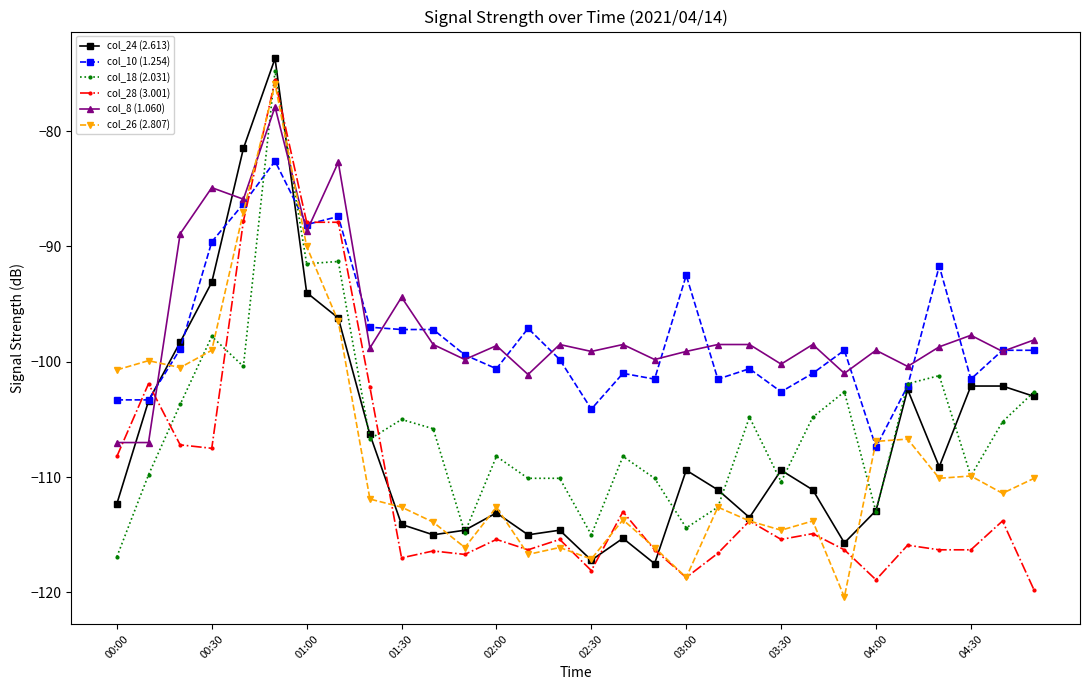

What is the value of the col_24 (2.613) point at the 11th from the left?

-115.0